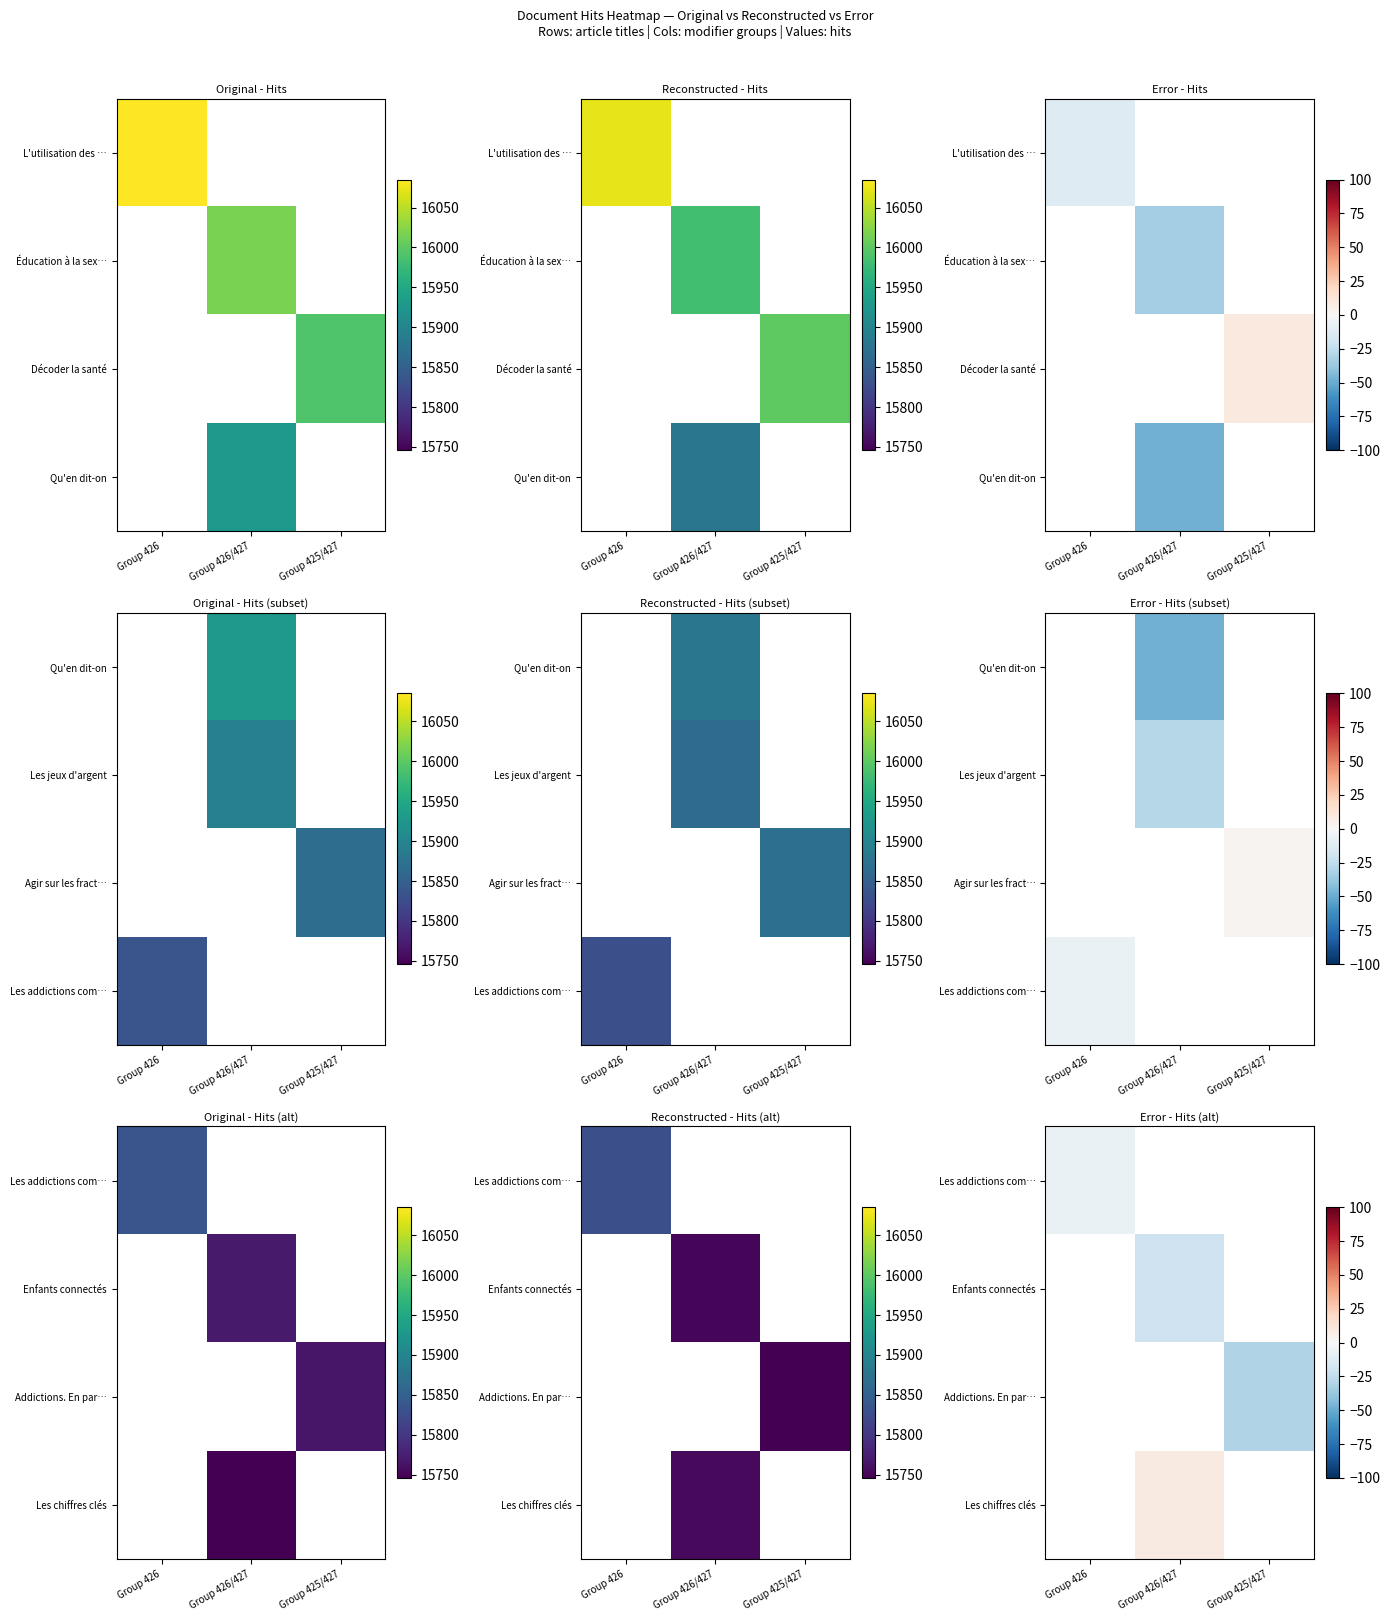

Which has a higher value, Group 425/427 or Group 426?

Group 426